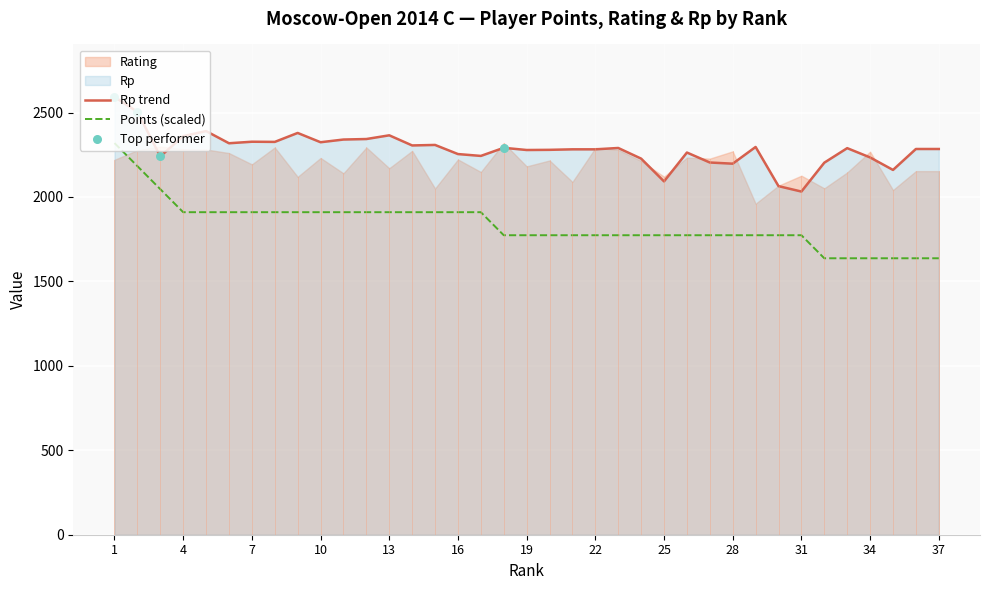

Which series has the largest total across all categories?

Rp trend